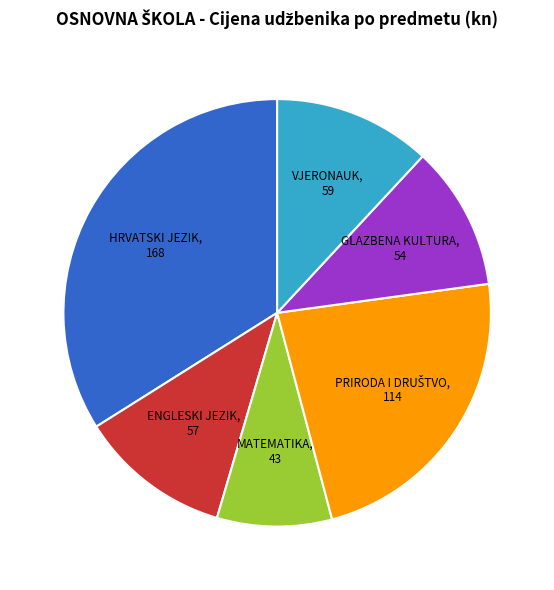

Which has a higher value, VJERONAUK or HRVATSKI JEZIK?

HRVATSKI JEZIK